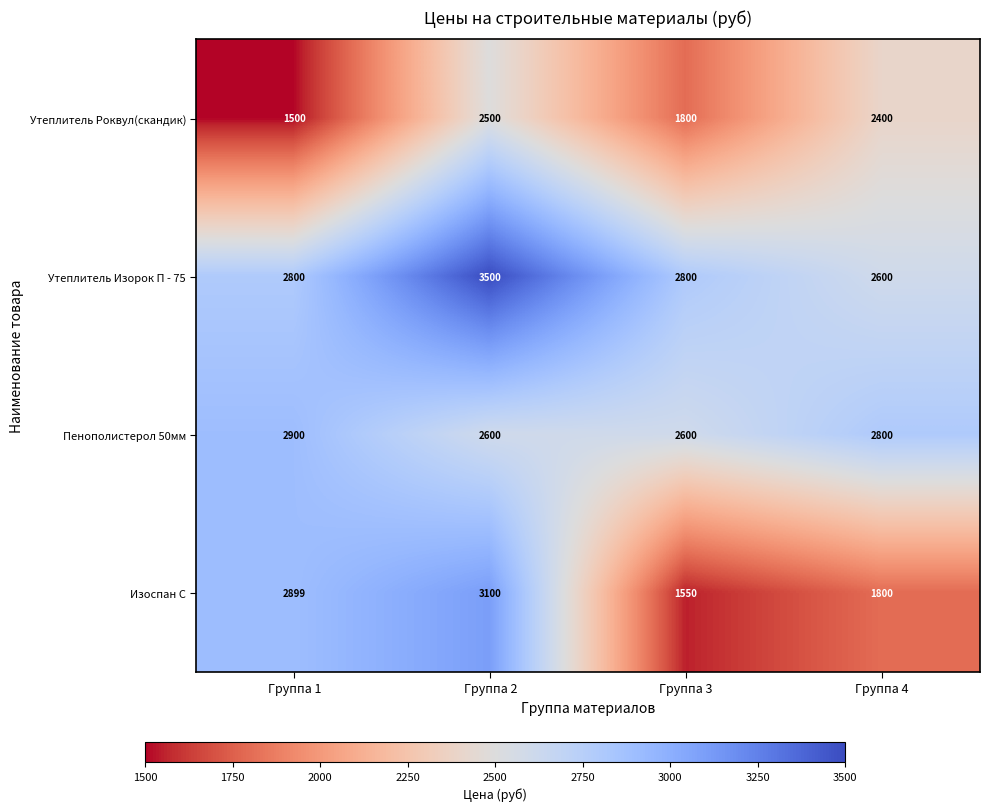

Is it true that Пенополистерол 50мм equals 1447 at Группа 4?

False